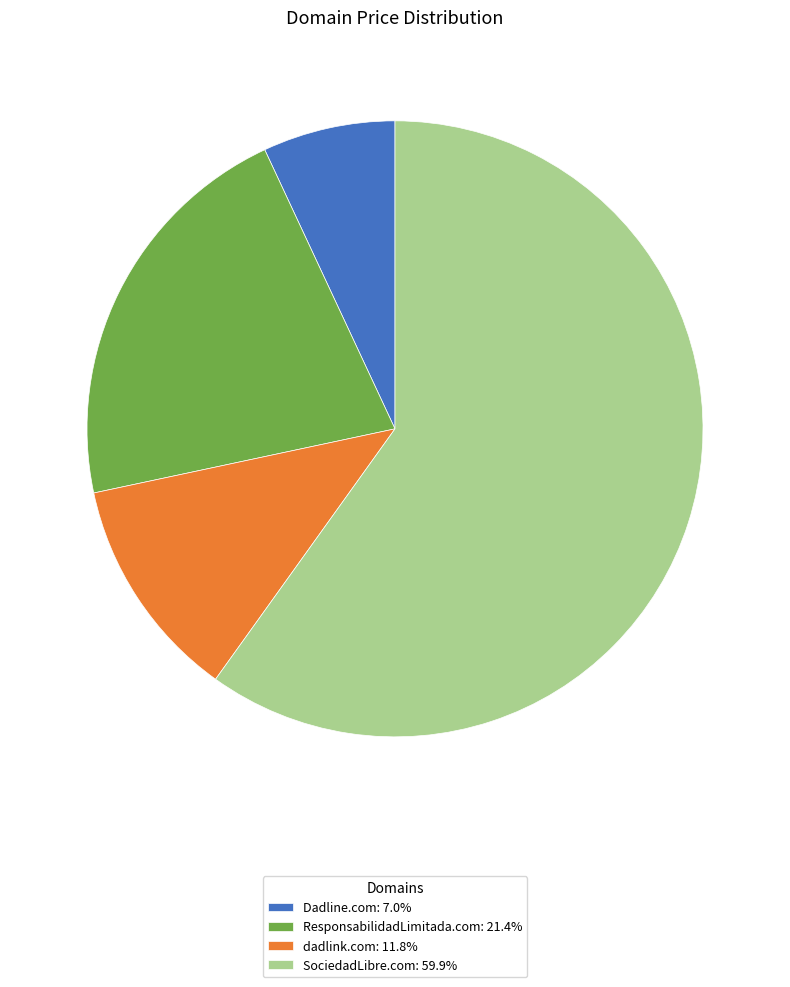

Which has a higher value, Dadline.com or ResponsabilidadLimitada.com?

ResponsabilidadLimitada.com